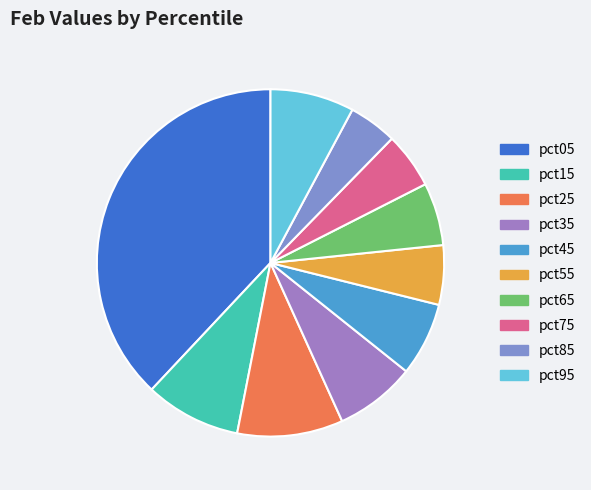

To the nearest percent, what is the difference between the largest and smallest slice percentages?

34%